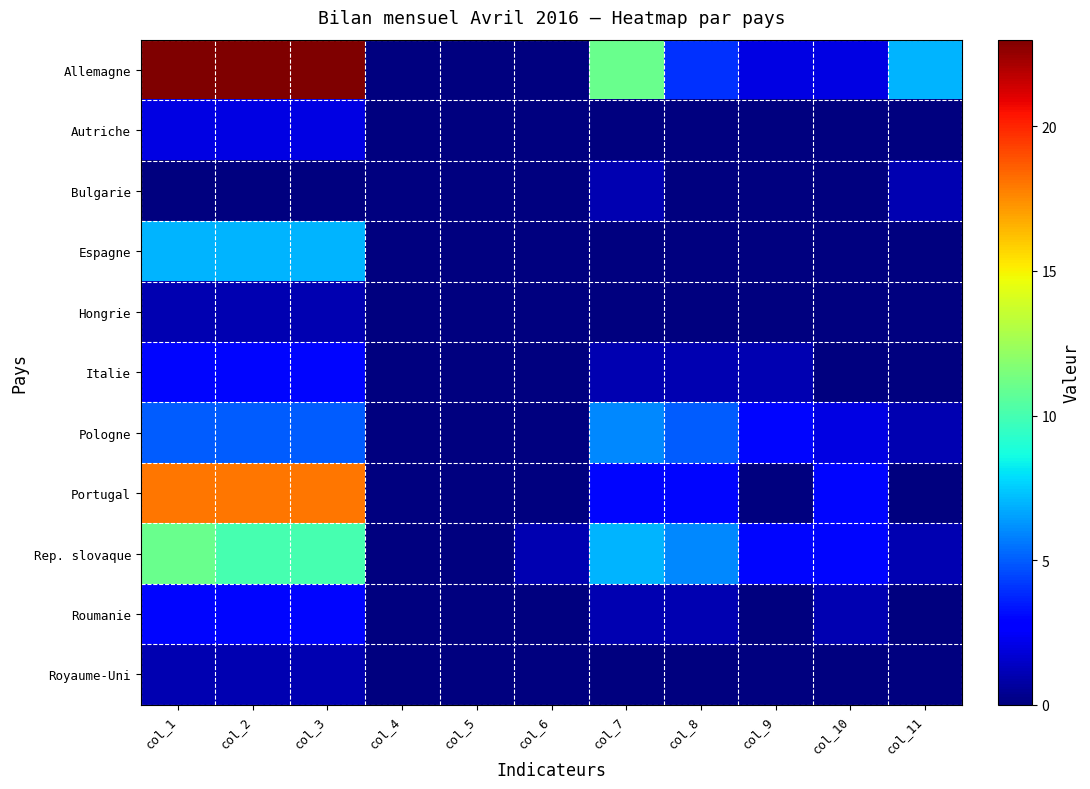

Which label corresponds to the smallest value in the chart?

col_4